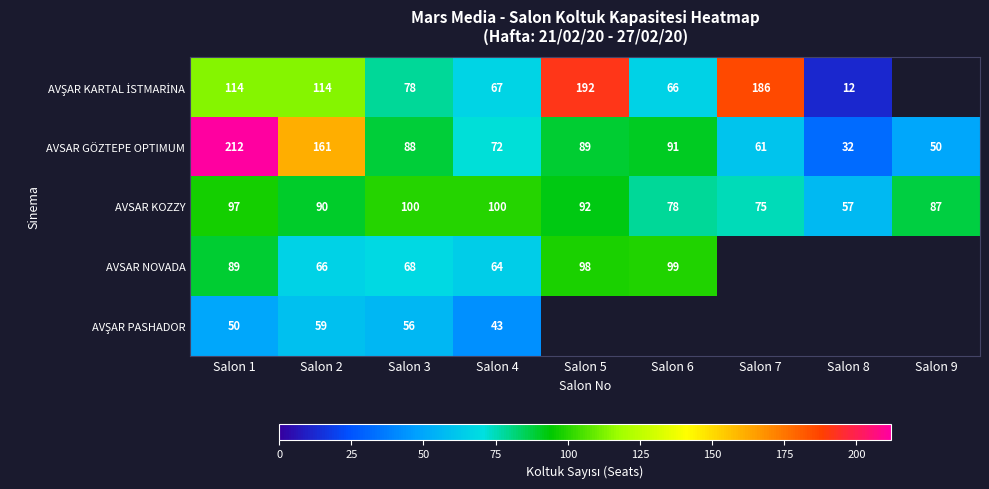

What is the highest value of the AVSAR GÖZTEPE OPTIMUM series?

212